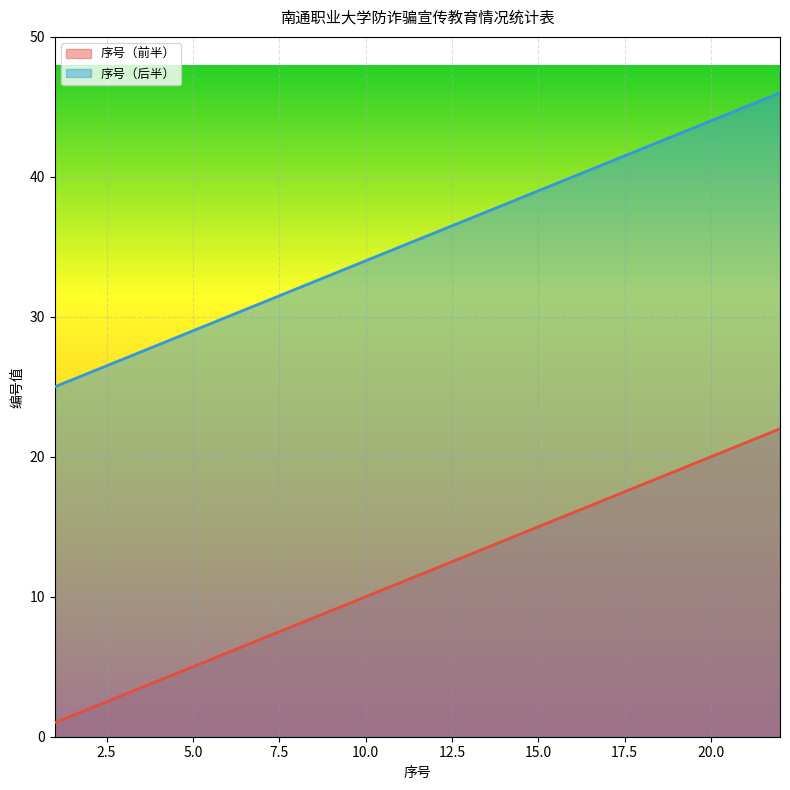

Rank the categories by 序号（前半） value from highest to lowest.

22, 21, 20, 19, 18, 17, 16, 15, 14, 13, 12, 11, 10, 9, 8, 7, 6, 5, 4, 3, 2, 1